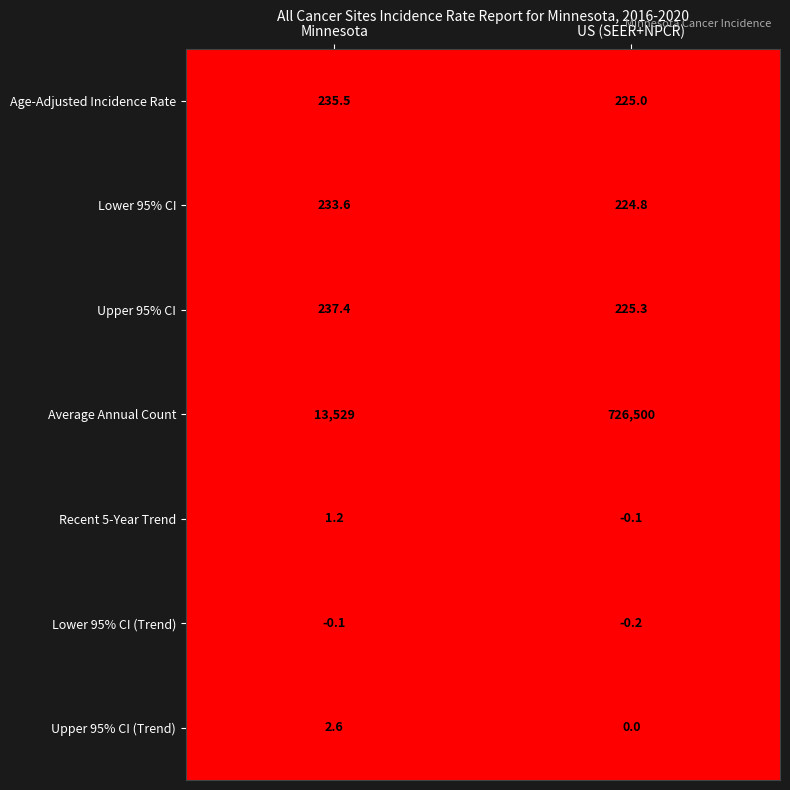

Rank the series at US (SEER+NPCR) from lowest to highest value.

Lower 95% CI (Trend), Recent 5-Year Trend, Upper 95% CI (Trend), Lower 95% CI, Age-Adjusted Incidence Rate, Upper 95% CI, Average Annual Count